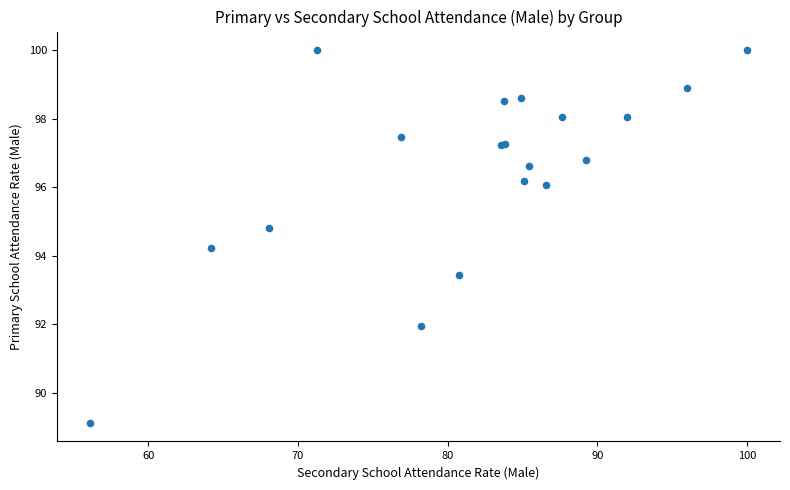

What Y value in the scatter plot is closest to 94?

94.2